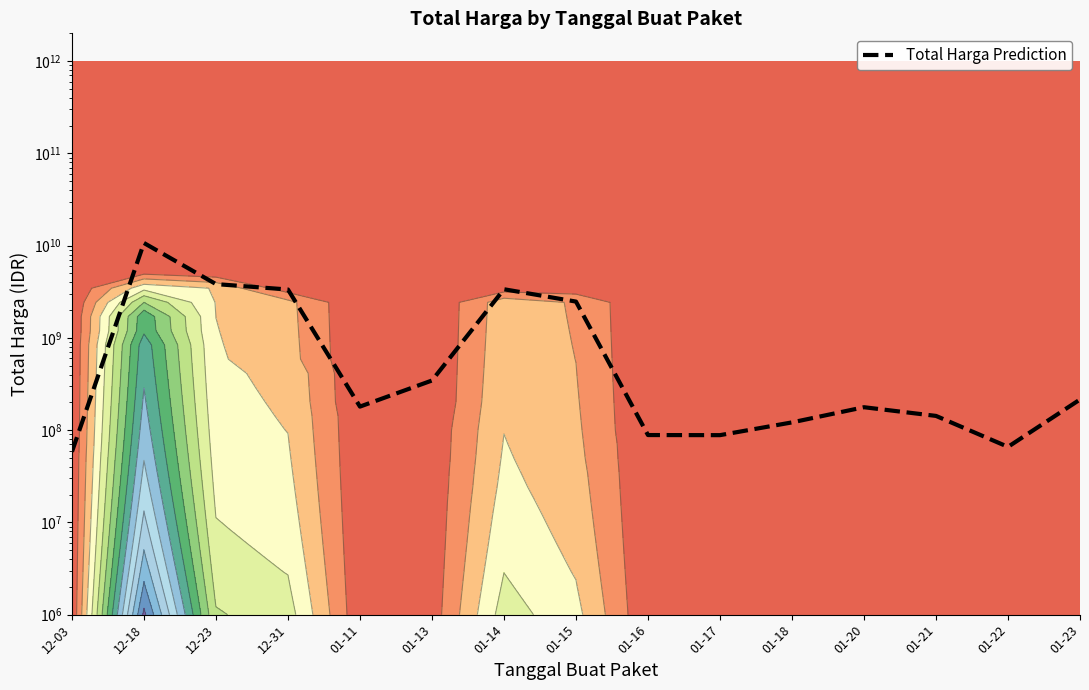

Reading right to left, transcribe all the data shown in this chart.

214730000	65851050	142599000	177128168	121282530	88215000	88435200	2473600000	3366132730	345049842	179922180	3343245888	3827760000	10674283200	58272000